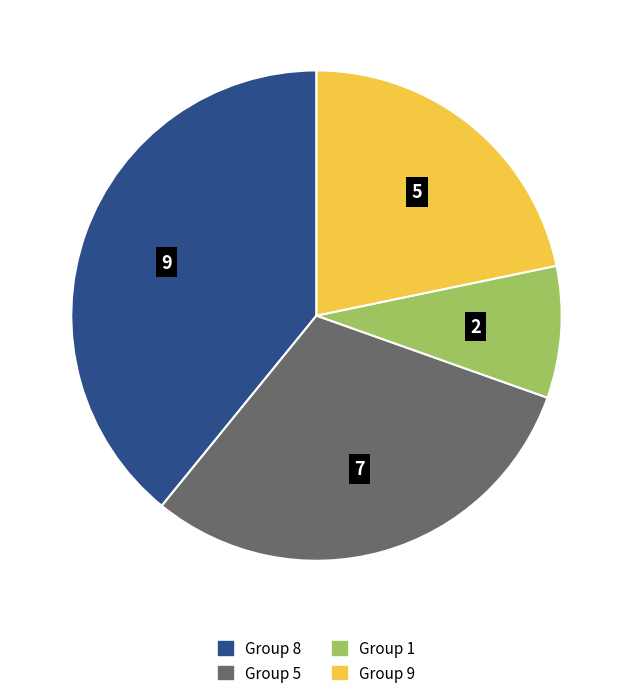

Is there any slice that represents more than half of the pie?

No